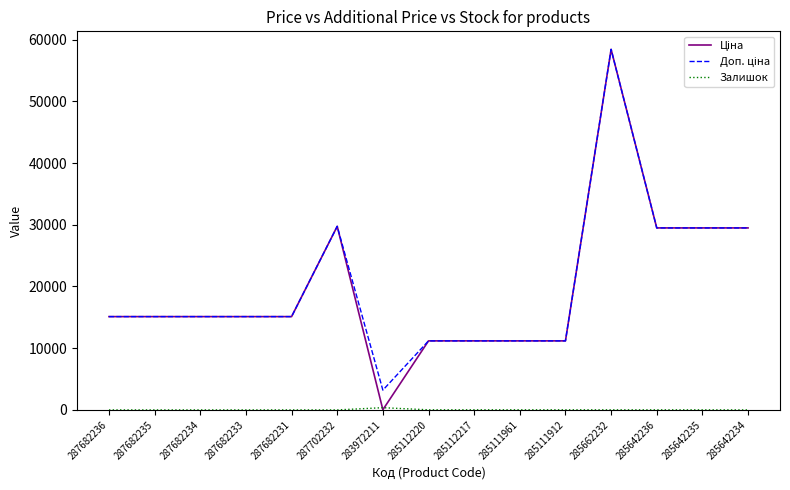

At which category is the sum across all series the highest?

285662232